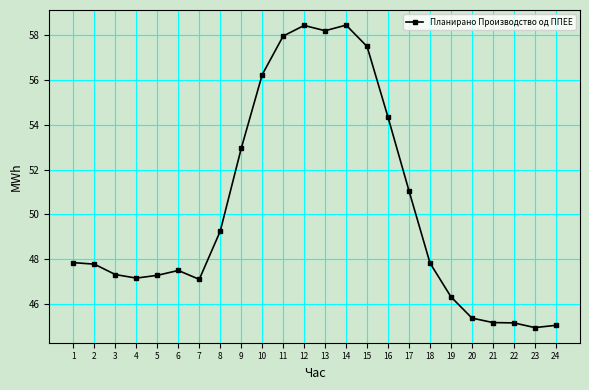

How many distinct data groups are displayed?

1